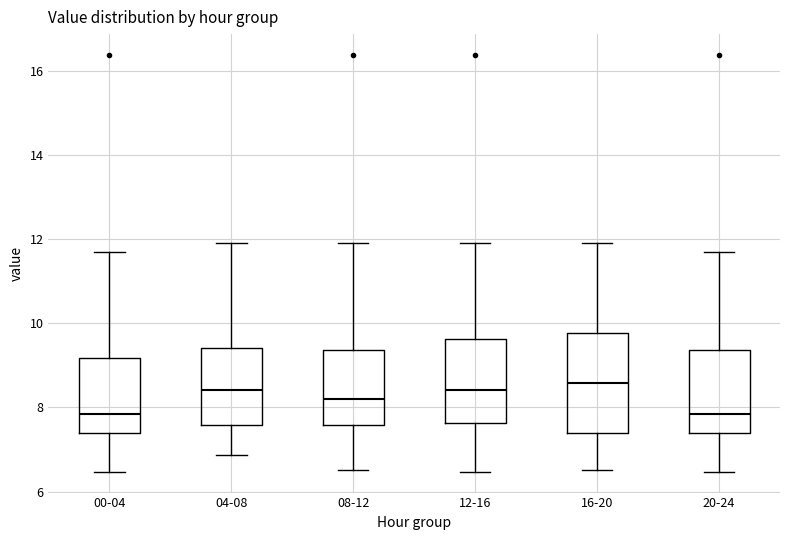

Where does the lower whisker of the box for 12-16 end on the y-axis? The values are not printed on the chart, so give them approximately, as read against the axis.

6.4